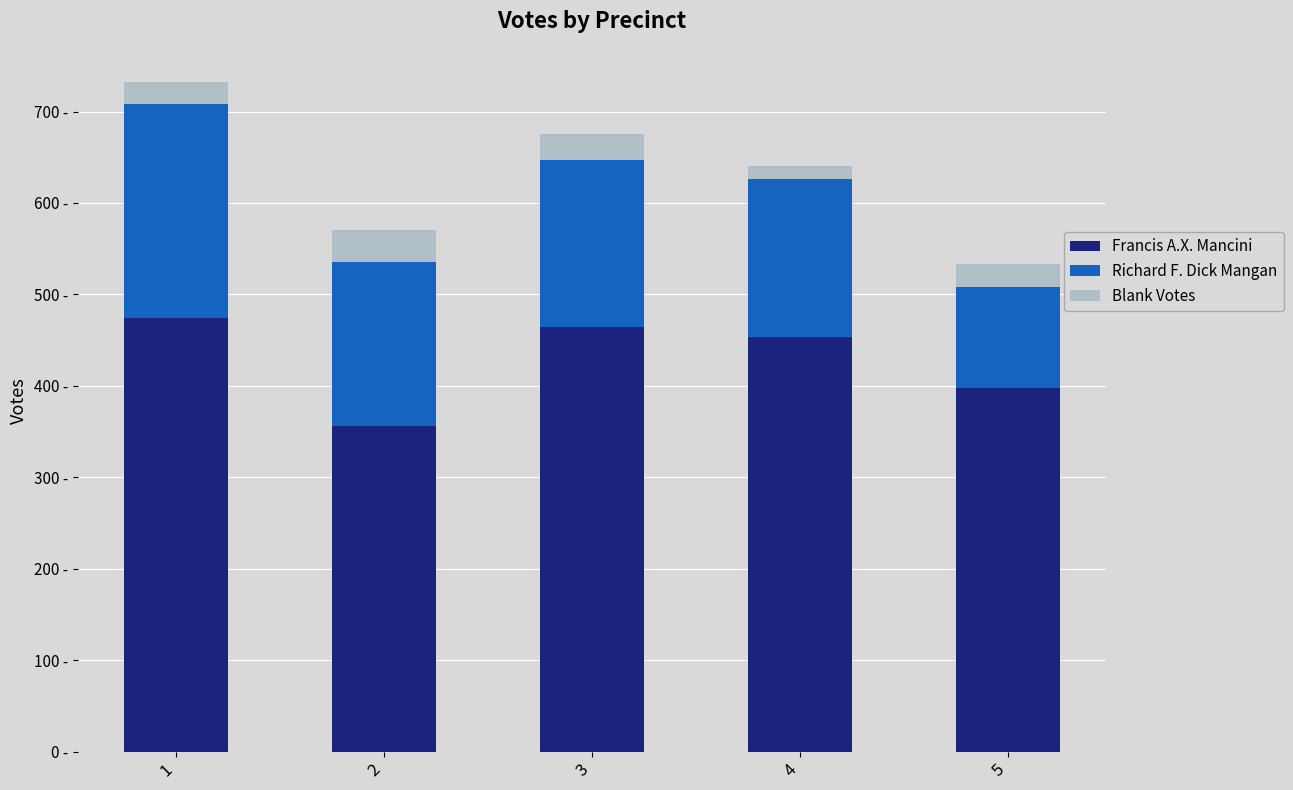

Does the chart contain stacked bars?

Yes